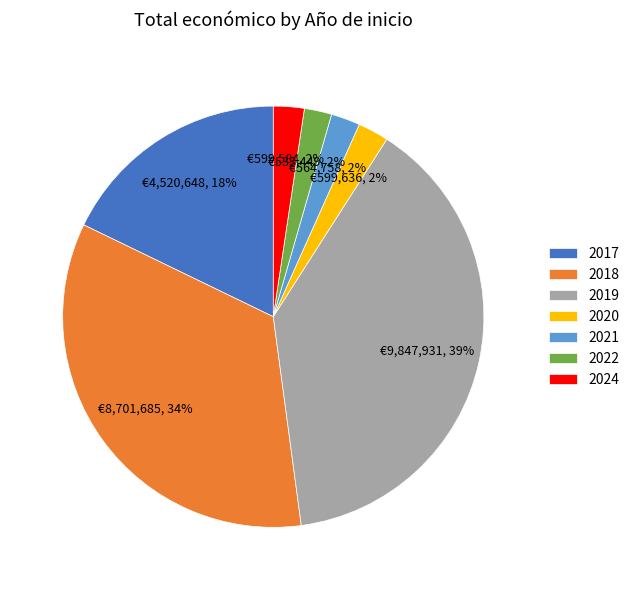

How many slices are in this pie chart?

7